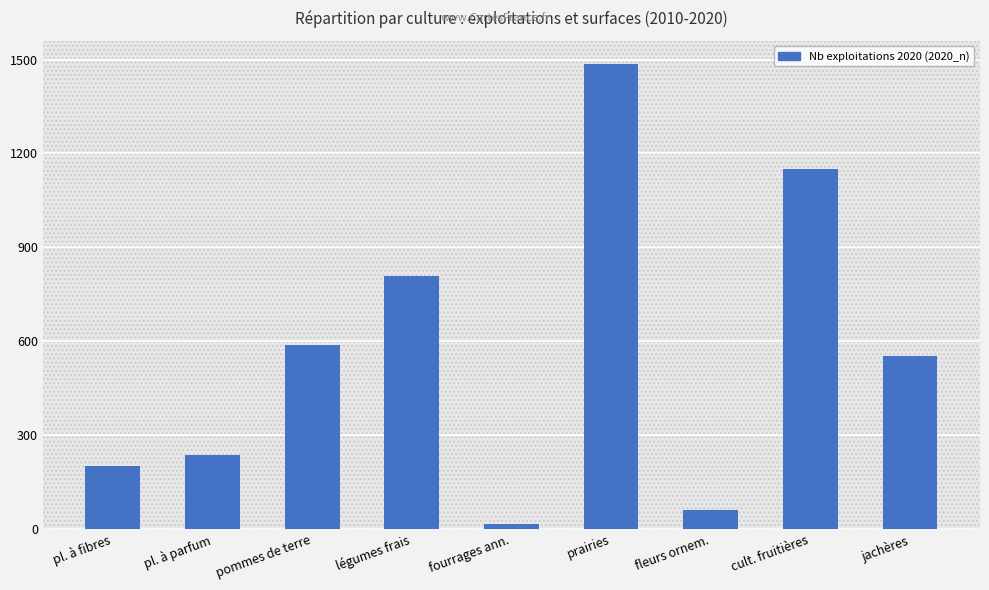

What is the label of the 5th bar from the left?

fourrages ann.